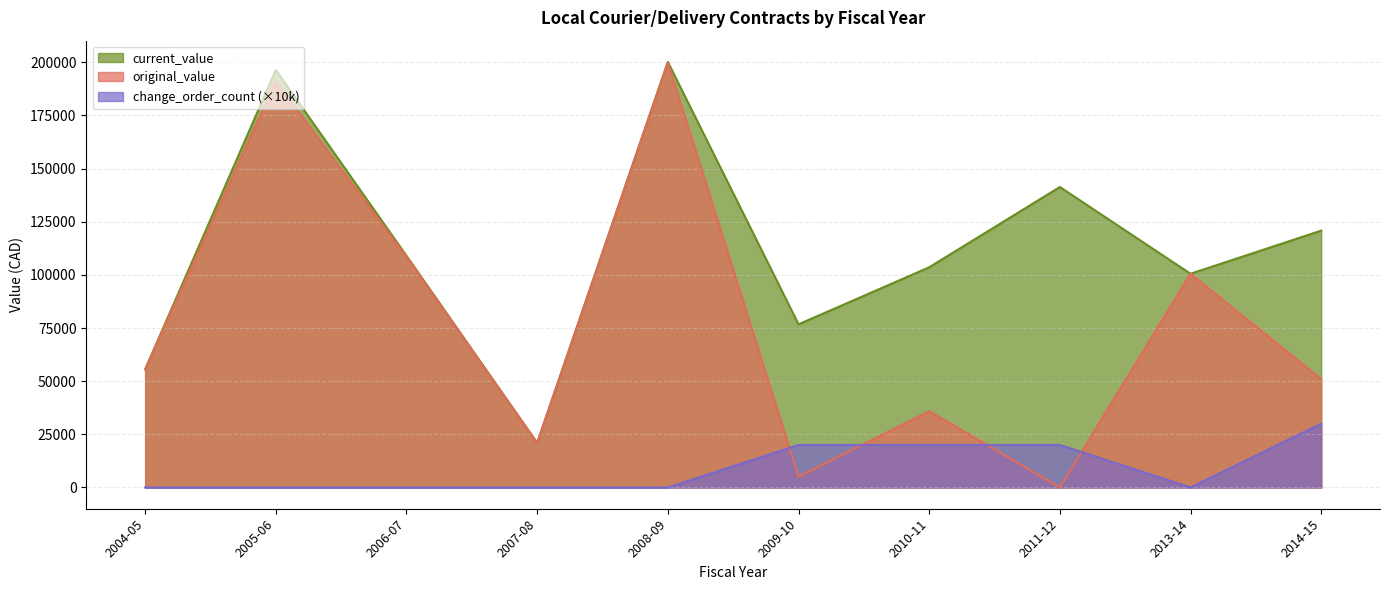

The value of current_value at 2007-08 is 31541.0. True or false?

False